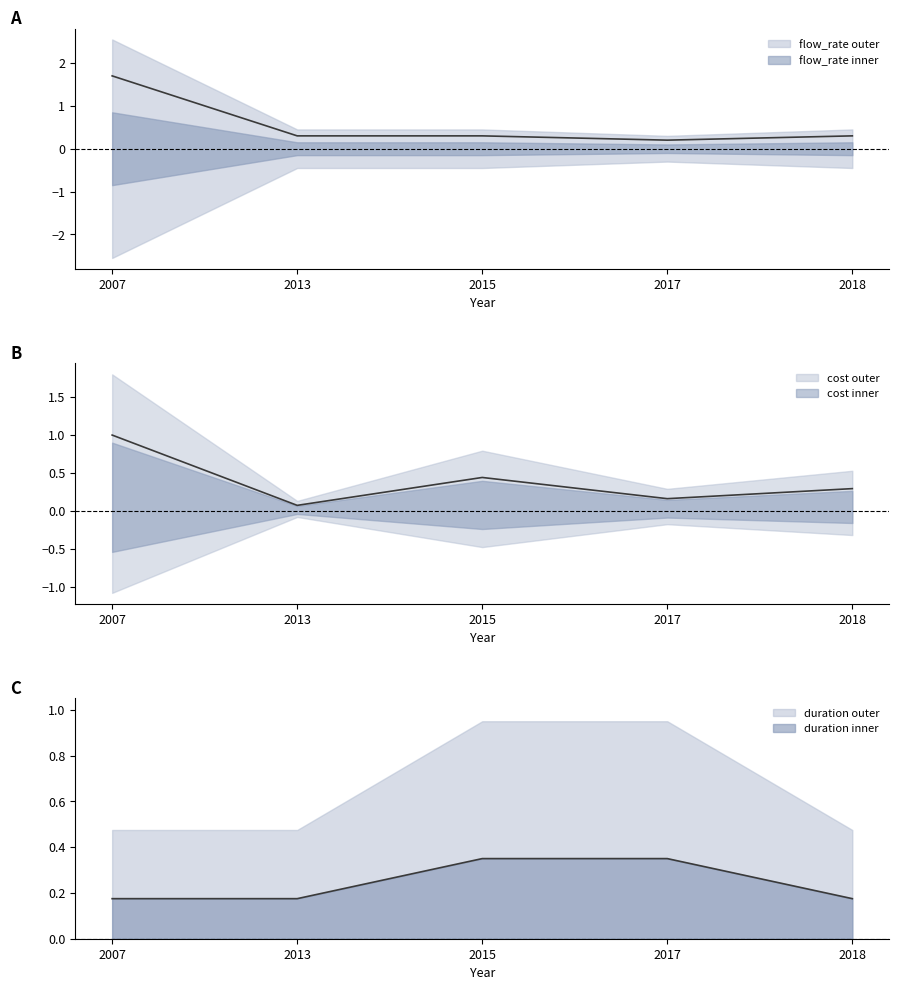

What is the difference between the duration values at 2015 and 2018?

0.2